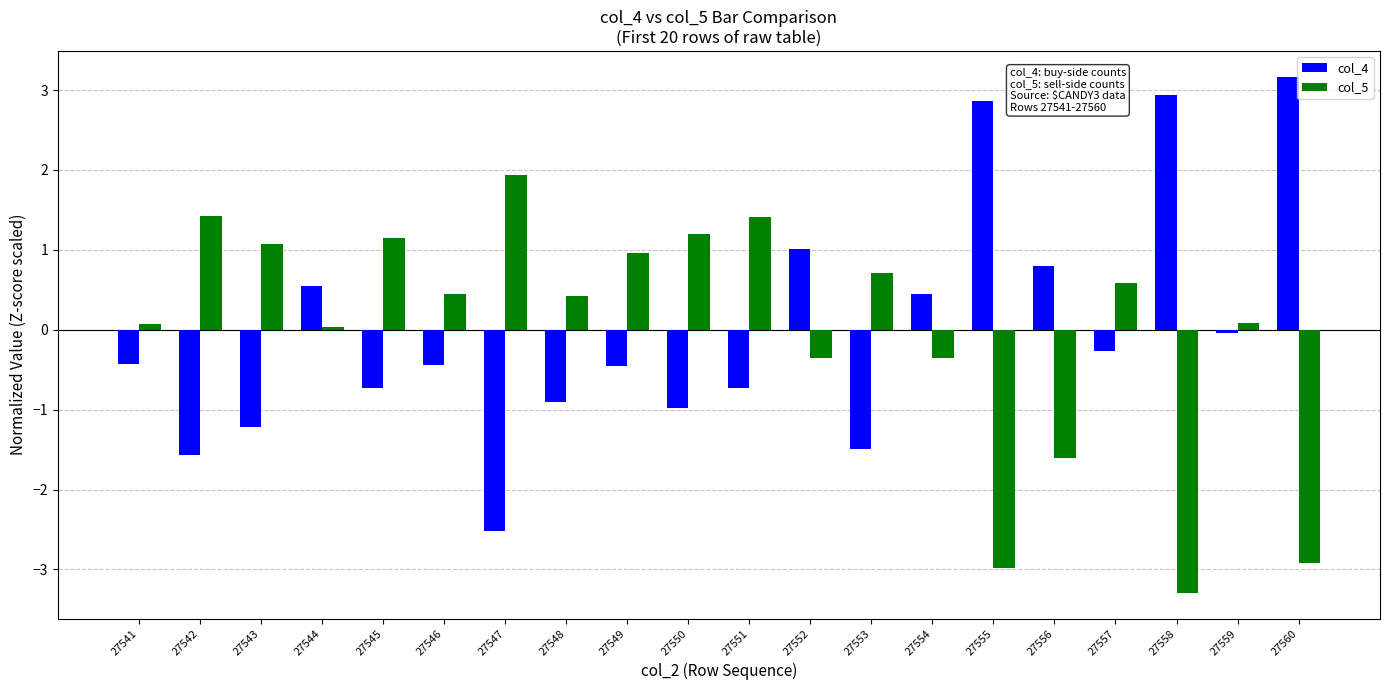

At 27547, list the series in order from smallest to largest.

col_4, col_5